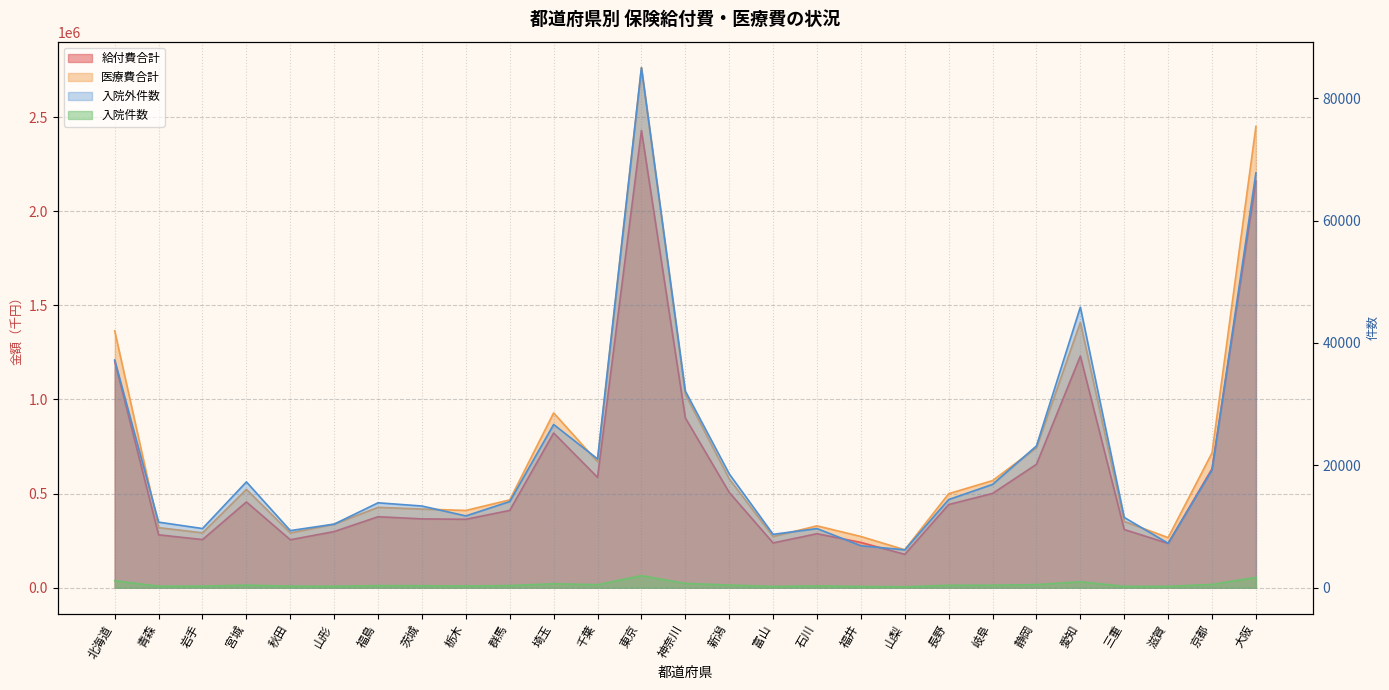

Does the chart display data point markers on the line(s)?

No